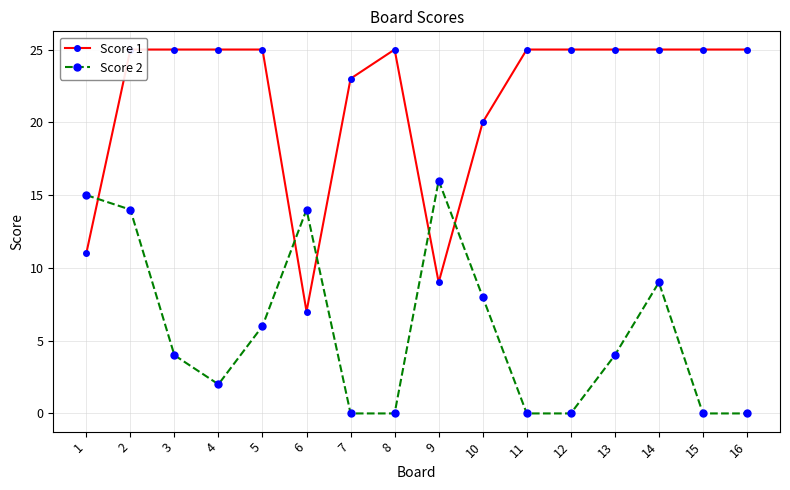

What is the value of the Score 1 point at the 3rd from the left?

25